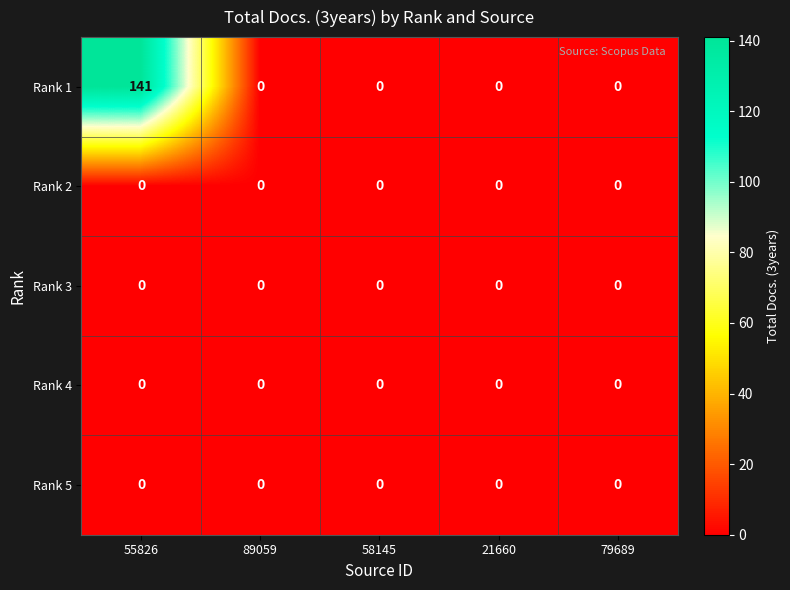

How many series are shown in this chart?

5